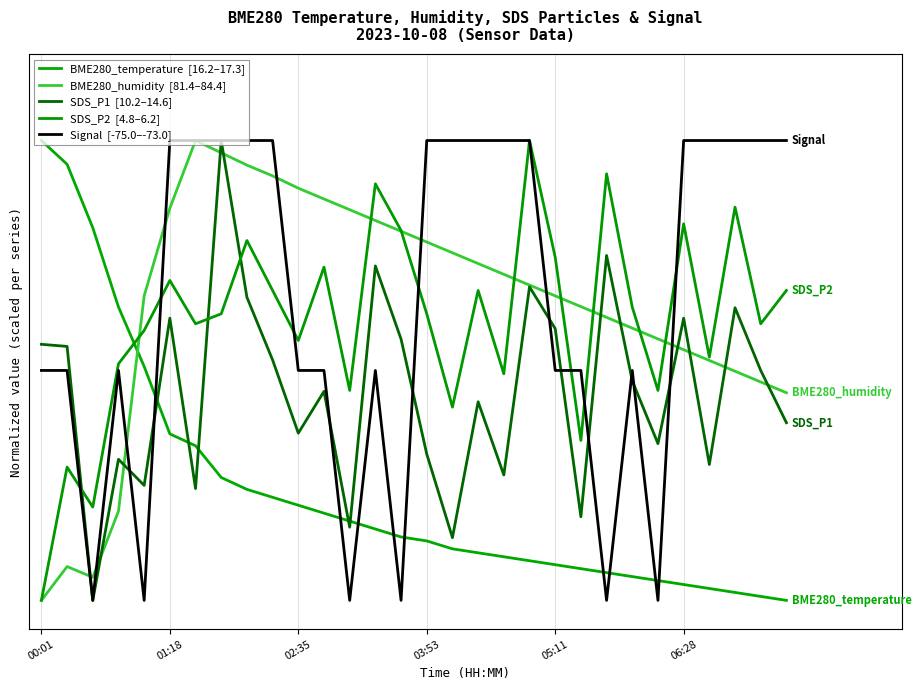

Does the chart display data point markers on the line(s)?

No